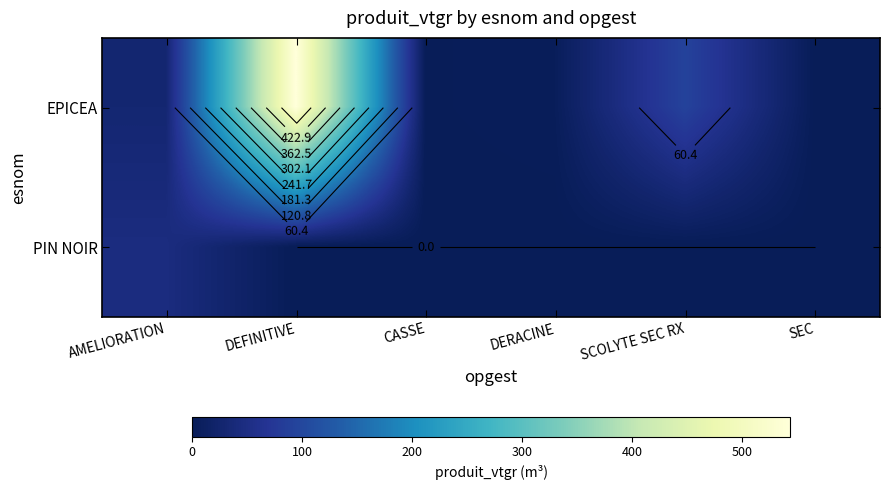

How many distinct data groups are displayed?

2